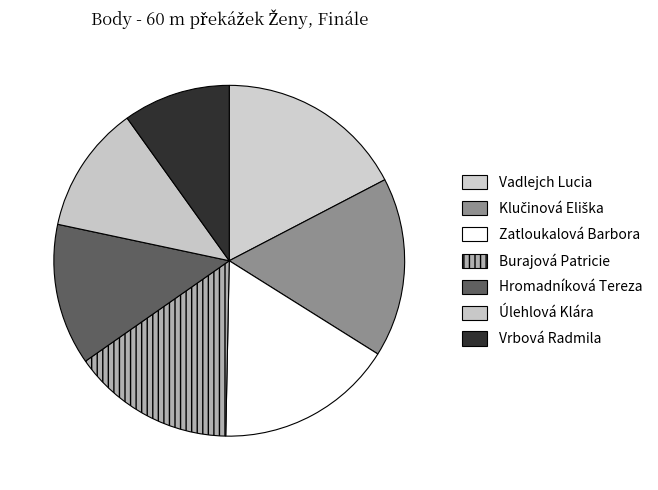

Count the number of slices in the pie.

7